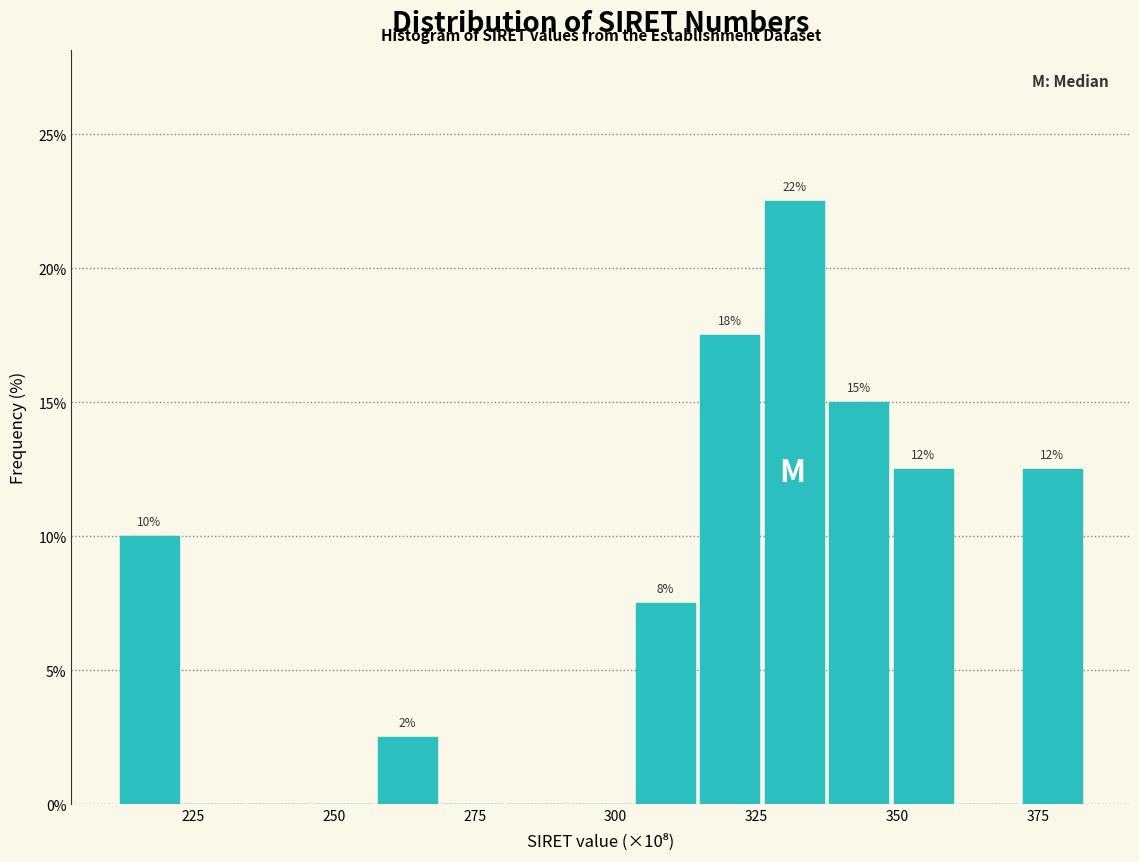

Around what value on the x-axis is the tallest bar? Give the approximate position of its centre, as read against the axis.

330